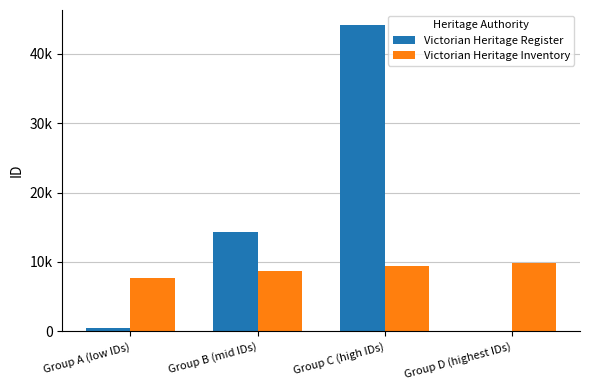

Rank the series by their maximum value, from highest to lowest.

Victorian Heritage Register, Victorian Heritage Inventory